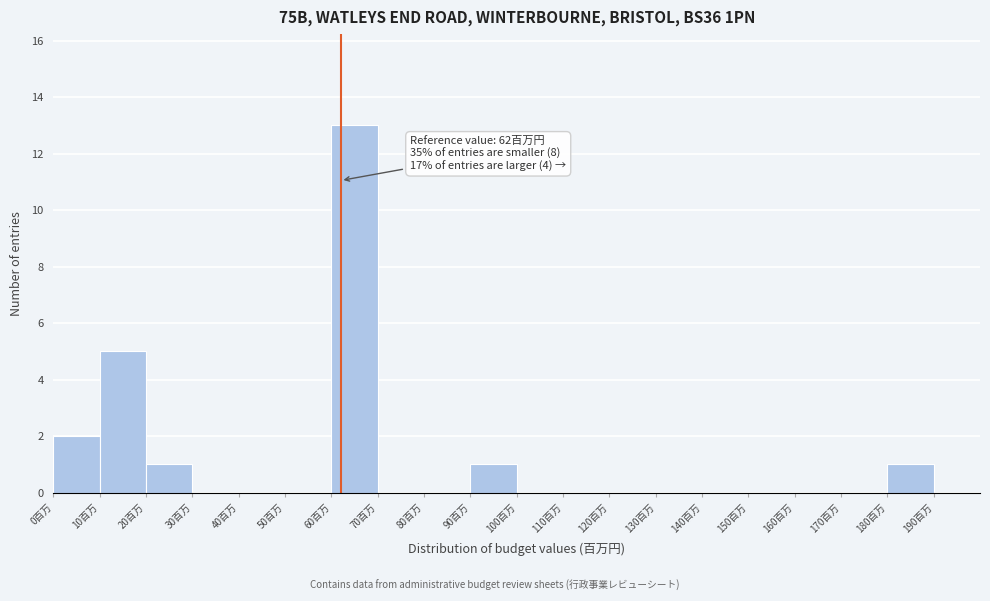

Over which range of the x-axis is the bar tallest?

60 to 70